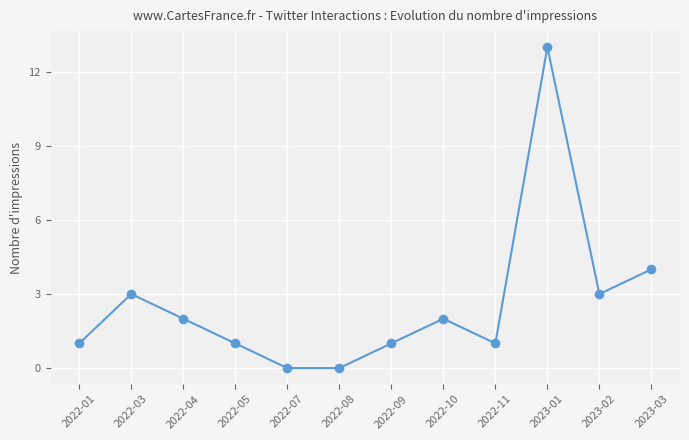

What is the difference between the maximum and minimum values?

13